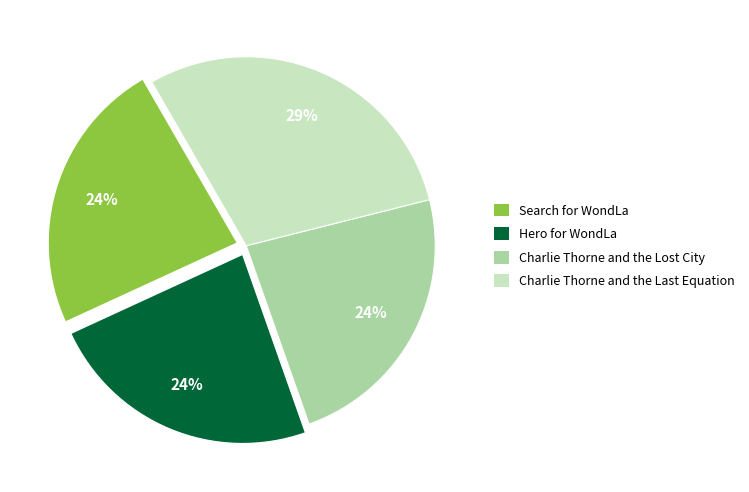

Is it true that Search for WondLa is 35% of the pie?

False